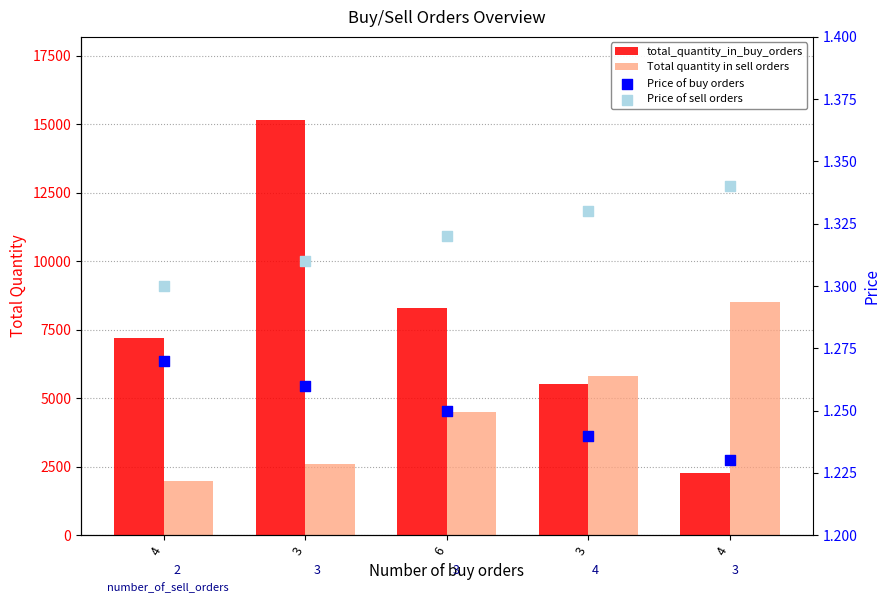

What is the total value across all series at 6?

12802.6